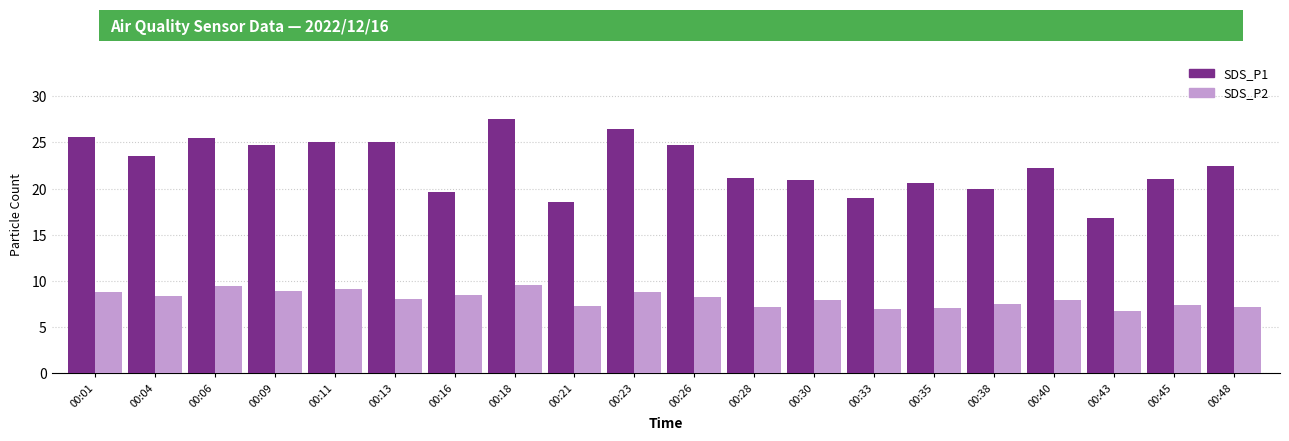

Which series has the largest total across all categories?

SDS_P1